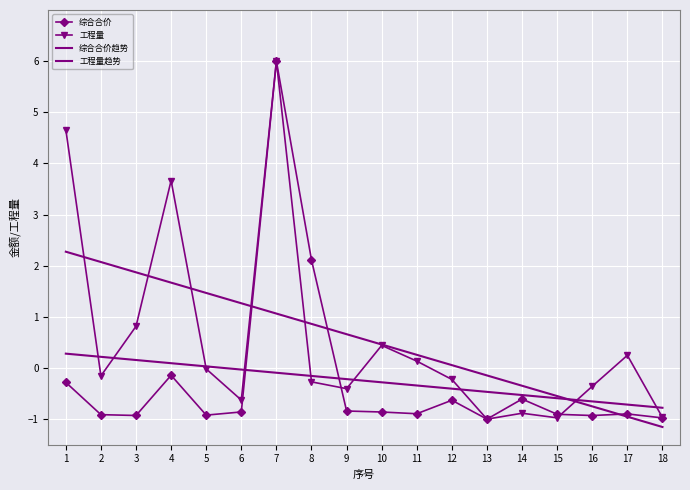

How many values in 工程量 are below zero?

11